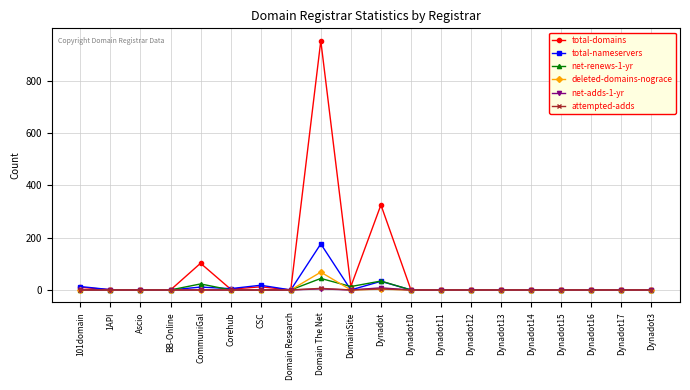

What is the average value of the net-renews-1-yr series?

6